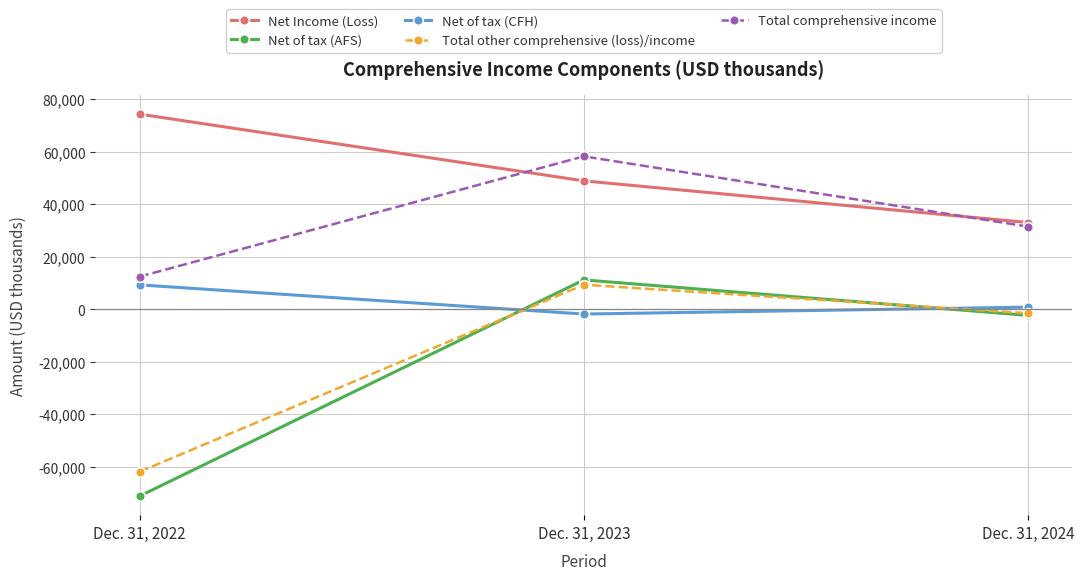

Reading left to right, extract all data points from this chart.

Net Income (Loss): Dec. 31, 2022=74246	Dec. 31, 2023=48854	Dec. 31, 2024=32988
Net of tax (AFS): Dec. 31, 2022=-71099	Dec. 31, 2023=11163	Dec. 31, 2024=-2339
Net of tax (CFH): Dec. 31, 2022=9262	Dec. 31, 2023=-1830	Dec. 31, 2024=806
Total other comprehensive (loss)/income: Dec. 31, 2022=-61837	Dec. 31, 2023=9333	Dec. 31, 2024=-1533
Total comprehensive income: Dec. 31, 2022=12409	Dec. 31, 2023=58187	Dec. 31, 2024=31455